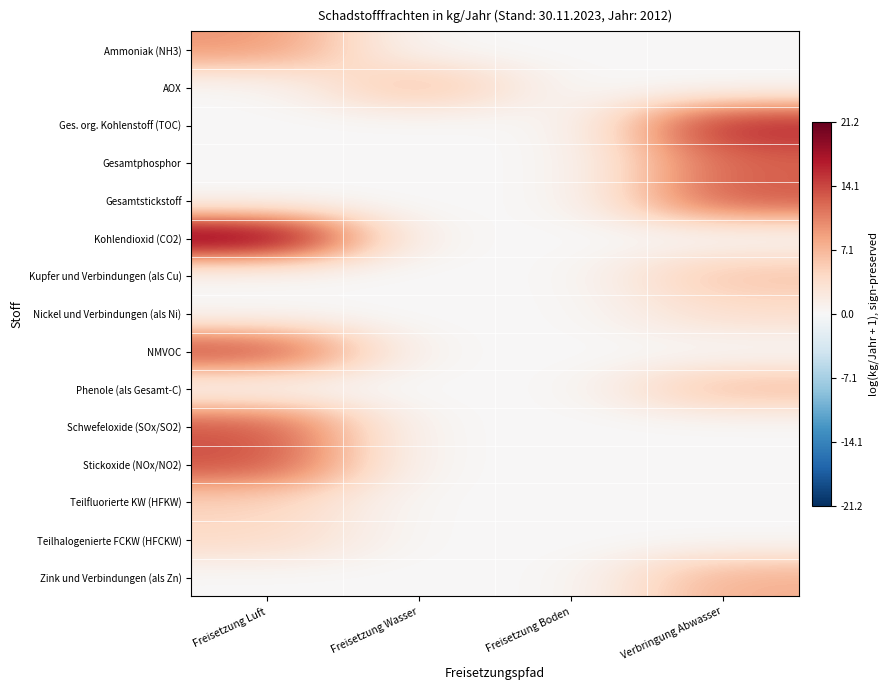

Reading right to left, transcribe all the data shown in this chart.

Ammoniak (NH3): Verbringung Abwasser=0.0	Freisetzung Boden=0.0	Freisetzung Wasser=0.0	Freisetzung Luft=9.5
AOX: Verbringung Abwasser=0.0	Freisetzung Boden=0.0	Freisetzung Wasser=6.9	Freisetzung Luft=0.0
Ges. org. Kohlenstoff (TOC): Verbringung Abwasser=16.4	Freisetzung Boden=0.0	Freisetzung Wasser=0.0	Freisetzung Luft=0.0
Gesamtphosphor: Verbringung Abwasser=12.5	Freisetzung Boden=0.0	Freisetzung Wasser=0.0	Freisetzung Luft=0.0
Gesamtstickstoff: Verbringung Abwasser=13.3	Freisetzung Boden=0.0	Freisetzung Wasser=0.0	Freisetzung Luft=0.0
Kohlendioxid (CO2): Verbringung Abwasser=0.0	Freisetzung Boden=0.0	Freisetzung Wasser=0.0	Freisetzung Luft=21.2
Kupfer und Verbindungen (als Cu): Verbringung Abwasser=6.1	Freisetzung Boden=0.0	Freisetzung Wasser=0.0	Freisetzung Luft=0.0
Nickel und Verbindungen (als Ni): Verbringung Abwasser=3.7	Freisetzung Boden=0.0	Freisetzung Wasser=0.0	Freisetzung Luft=0.0
NMVOC: Verbringung Abwasser=0.0	Freisetzung Boden=0.0	Freisetzung Wasser=0.0	Freisetzung Luft=14.5
Phenole (als Gesamt-C): Verbringung Abwasser=6.6	Freisetzung Boden=0.0	Freisetzung Wasser=0.0	Freisetzung Luft=0.0
Schwefeloxide (SOx/SO2): Verbringung Abwasser=0.0	Freisetzung Boden=0.0	Freisetzung Wasser=0.0	Freisetzung Luft=13.5
Stickoxide (NOx/NO2): Verbringung Abwasser=0.0	Freisetzung Boden=0.0	Freisetzung Wasser=0.0	Freisetzung Luft=13.8
Teilfluorierte KW (HFKW): Verbringung Abwasser=0.0	Freisetzung Boden=0.0	Freisetzung Wasser=0.0	Freisetzung Luft=4.8
Teilhalogenierte FCKW (HFCKW): Verbringung Abwasser=0.0	Freisetzung Boden=0.0	Freisetzung Wasser=0.0	Freisetzung Luft=4.1
Zink und Verbindungen (als Zn): Verbringung Abwasser=7.6	Freisetzung Boden=0.0	Freisetzung Wasser=0.0	Freisetzung Luft=0.0